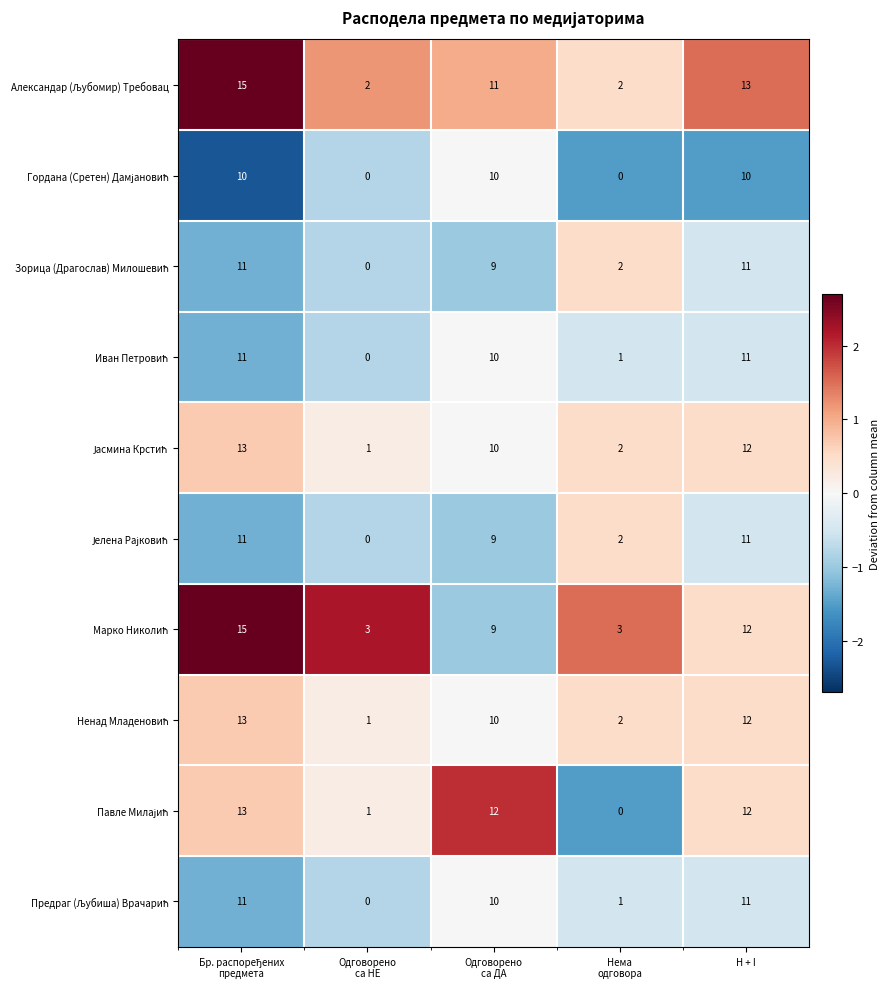

What is the maximum value shown in the chart?

15